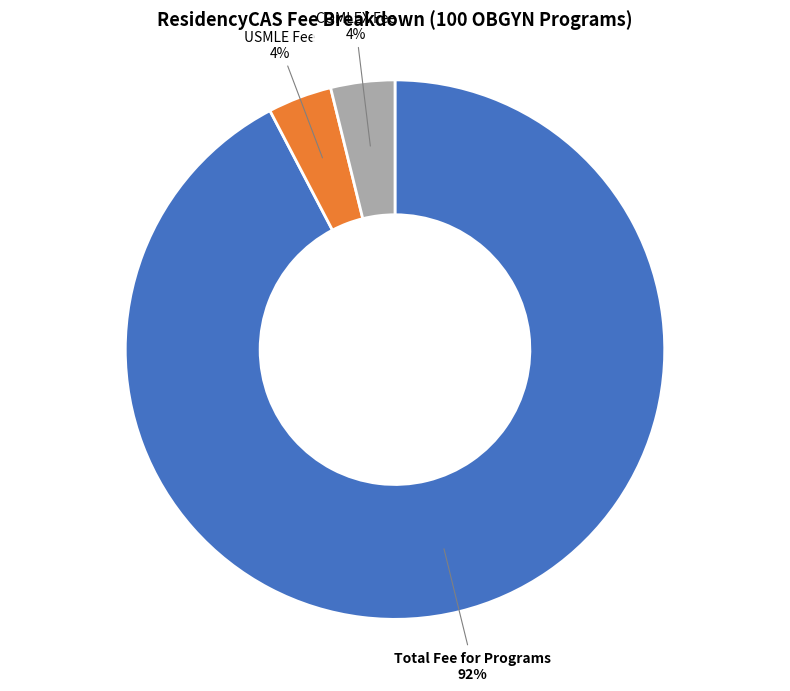

Which slice is the largest?

Total Fee for Programs